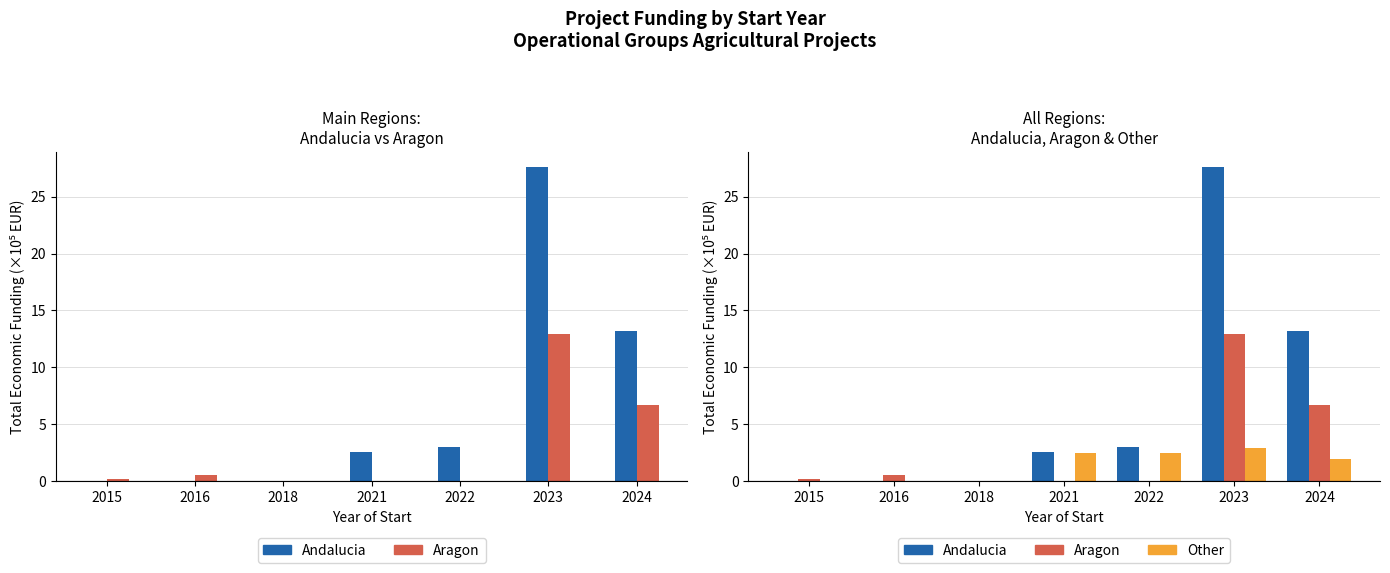

At which label is Aragon closest to 6?

2024